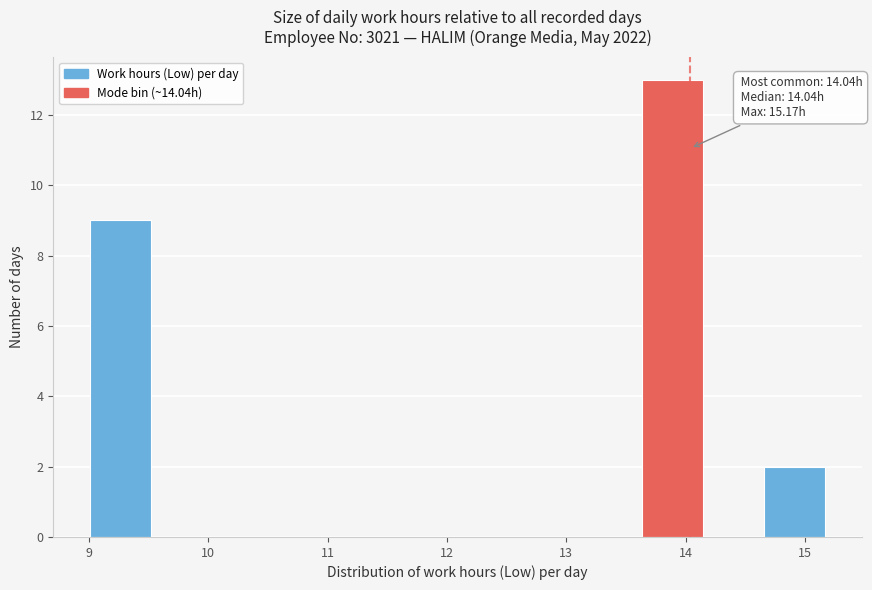

Over which range of the x-axis is the bar tallest?

13.6 to 14.1